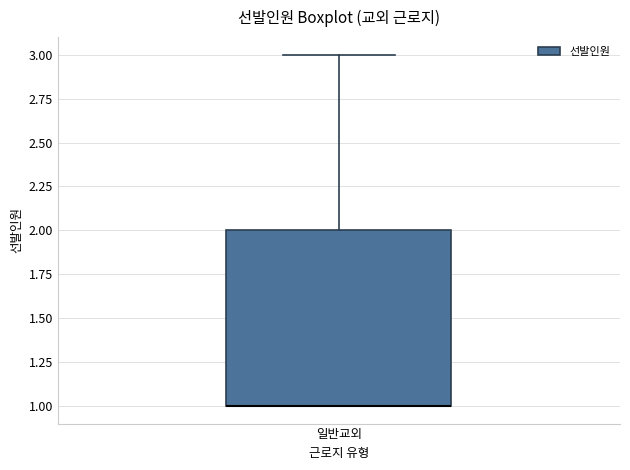

Where is the upper edge of the box for 일반교외 on the y-axis? The values are not printed on the chart, so give them approximately, as read against the axis.

2